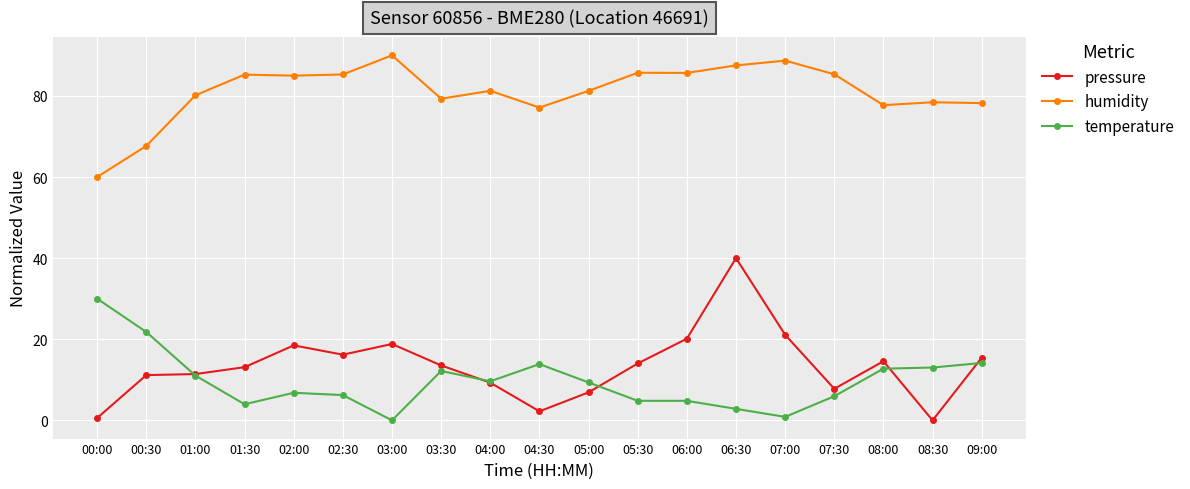

Read the humidity value at 07:00.

88.7